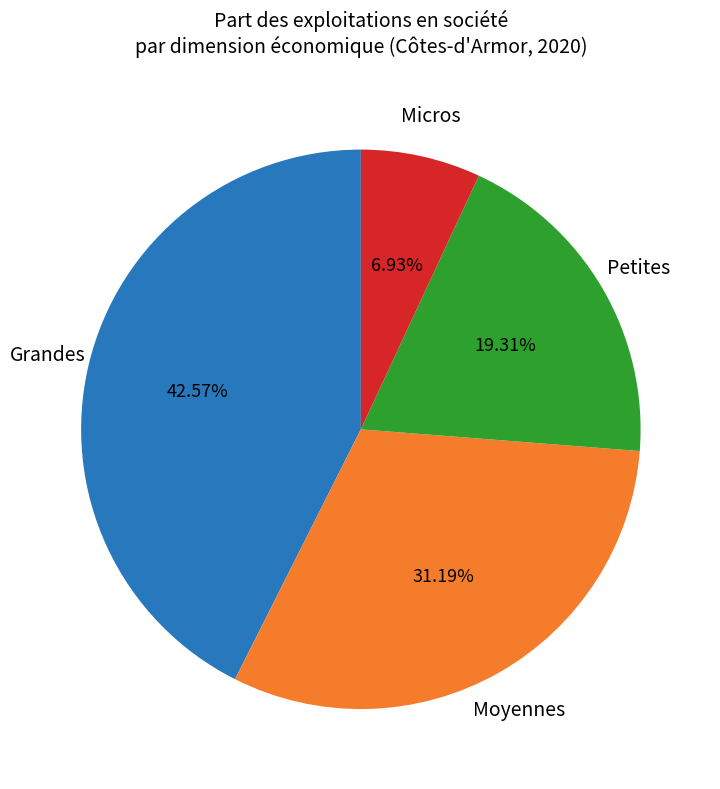

How many segments does this pie chart have?

4